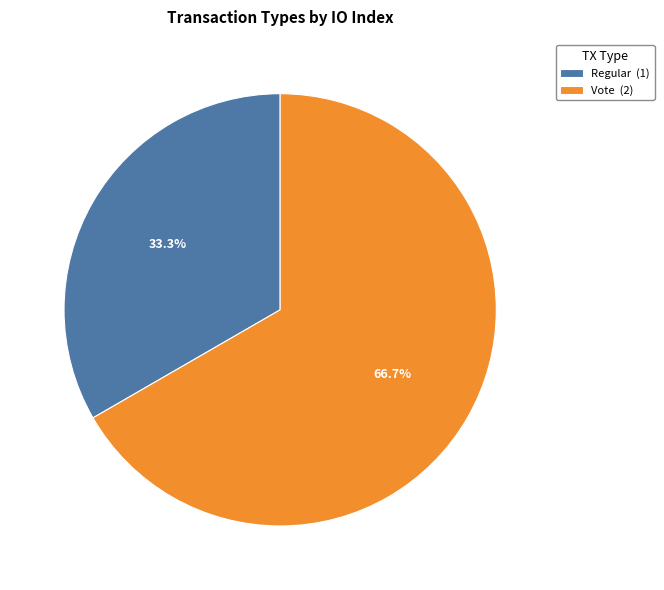

The Vote slice represents 56% of the pie. True or false?

False